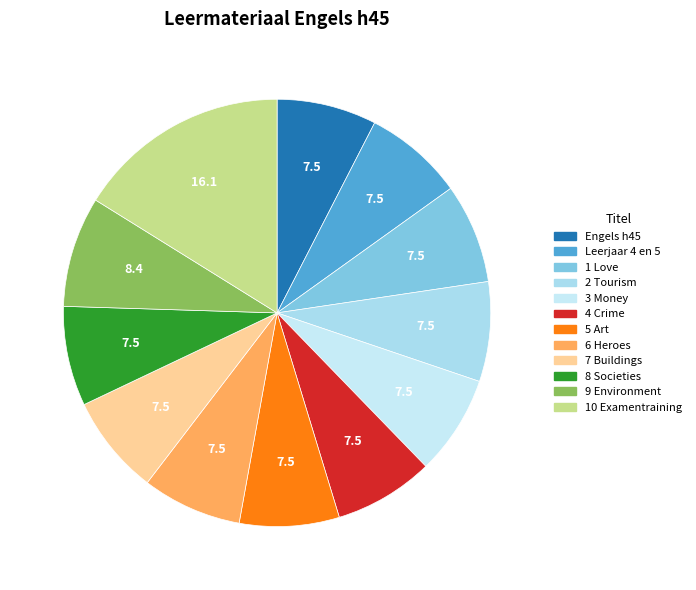

What portion of the pie excludes 3 Money?

92.5%